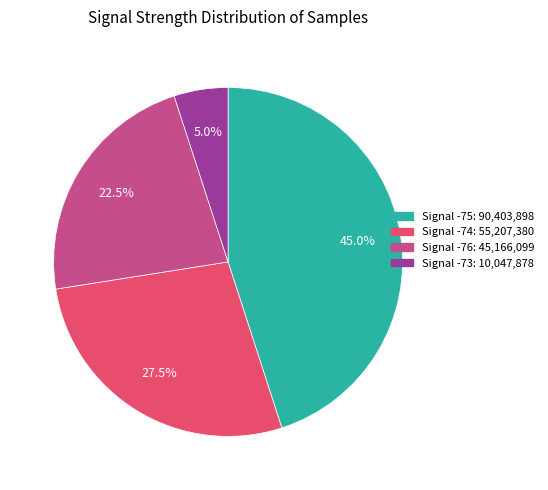

Is there a majority slice in this chart?

No